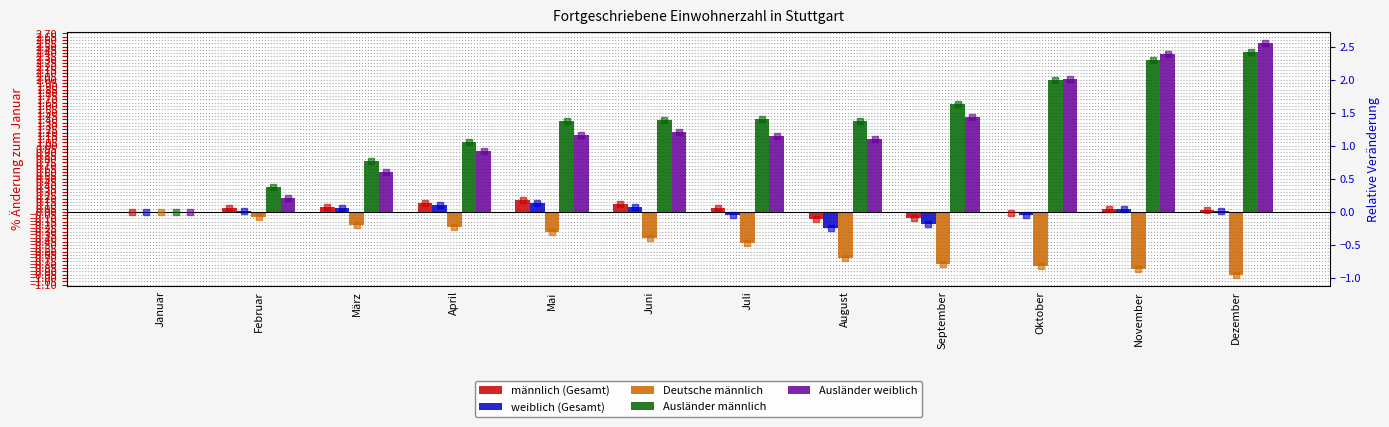

Where is Ausländer männlich nearest to the value 1?

April